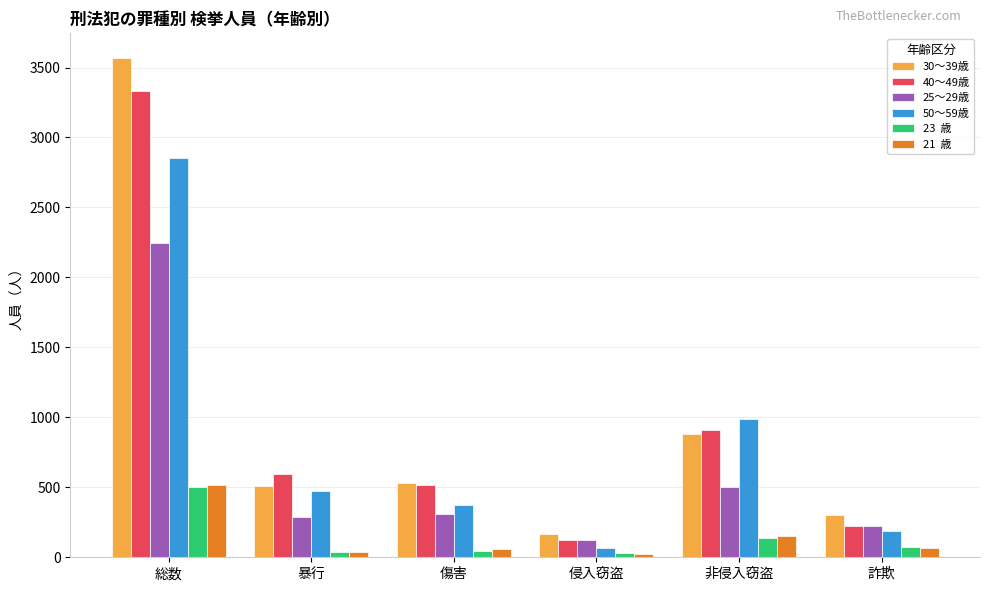

Which category has the highest value across all series?

総数